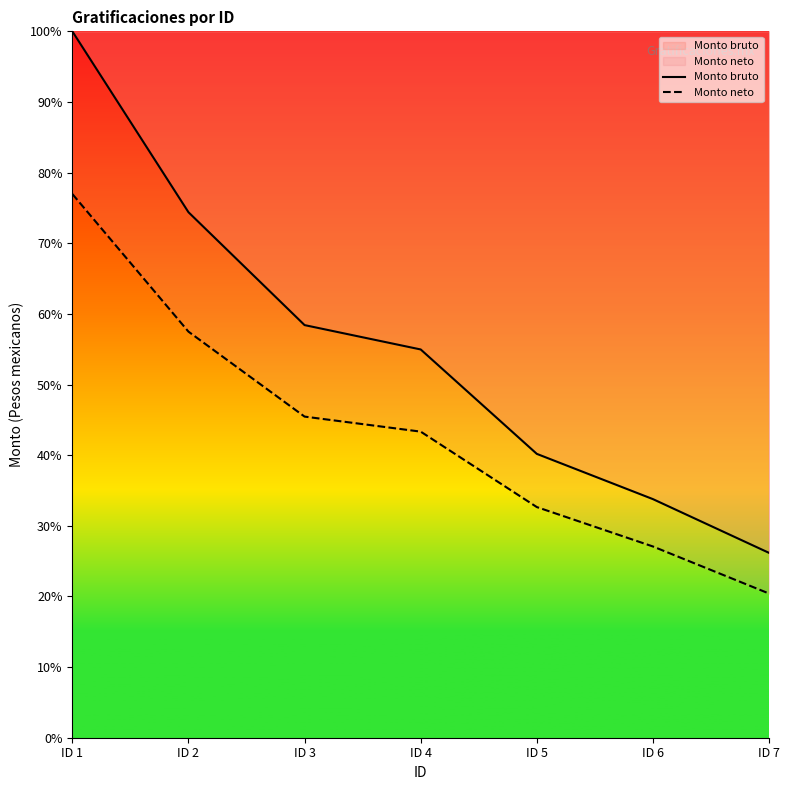

Reading left to right, transcribe all the data shown in this chart.

Monto bruto: ID 1=100.0	ID 2=74.4	ID 3=58.4	ID 4=55.0	ID 5=40.2	ID 6=33.8	ID 7=26.2
Monto neto: ID 1=77.0	ID 2=57.5	ID 3=45.5	ID 4=43.3	ID 5=32.7	ID 6=27.1	ID 7=20.4